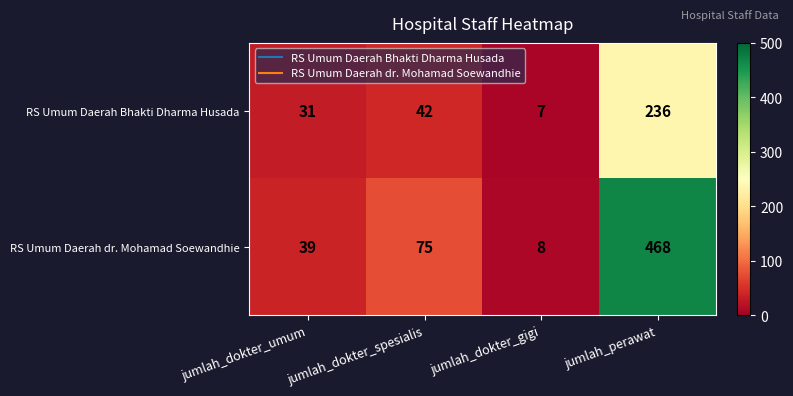

At which category is the sum across all series the highest?

jumlah_perawat